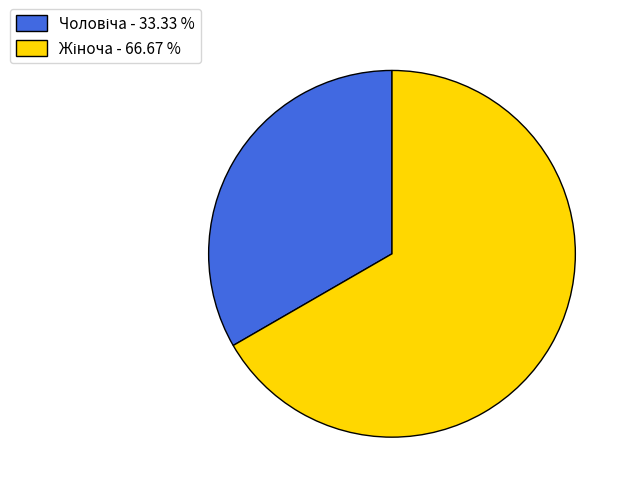

How many slices are in this pie chart?

2